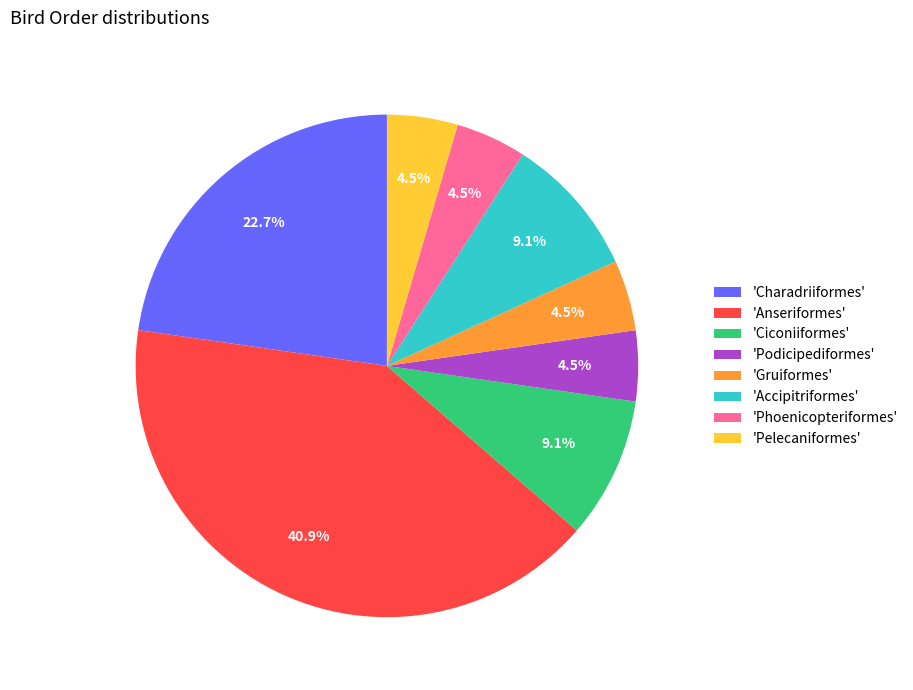

Combined, what portion of the pie is 'Accipitriformes' and 'Gruiformes'?

13.6%